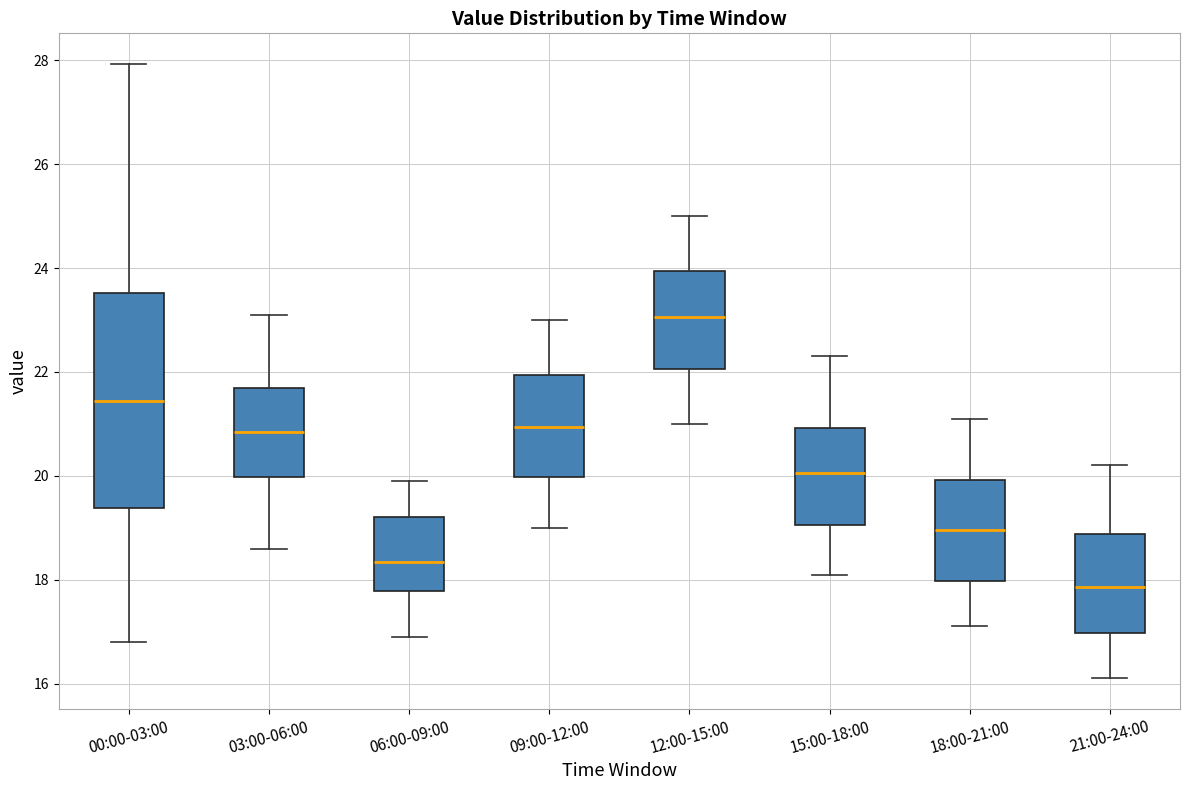

Reading left to right, transcribe this box plot: for each box, give where its median line is, the range the box spans, and where its two whiskers end, as read against the y-axis. The values are not printed on the chart, so give them approximately, as read against the axis.

00:00-03:00: median 21.4, box 19.4 to 23.6, whiskers 16.8 to 28.0
03:00-06:00: median 20.8, box 20.0 to 21.8, whiskers 18.6 to 23.2
06:00-09:00: median 18.4, box 17.8 to 19.2, whiskers 17.0 to 20.0
09:00-12:00: median 21.0, box 20.0 to 22.0, whiskers 19.0 to 23.0
12:00-15:00: median 23.0, box 22.0 to 24.0, whiskers 21.0 to 25.0
15:00-18:00: median 20.0, box 19.0 to 21.0, whiskers 18.2 to 22.4
18:00-21:00: median 19.0, box 18.0 to 20.0, whiskers 17.2 to 21.2
21:00-24:00: median 17.8, box 17.0 to 18.8, whiskers 16.2 to 20.2